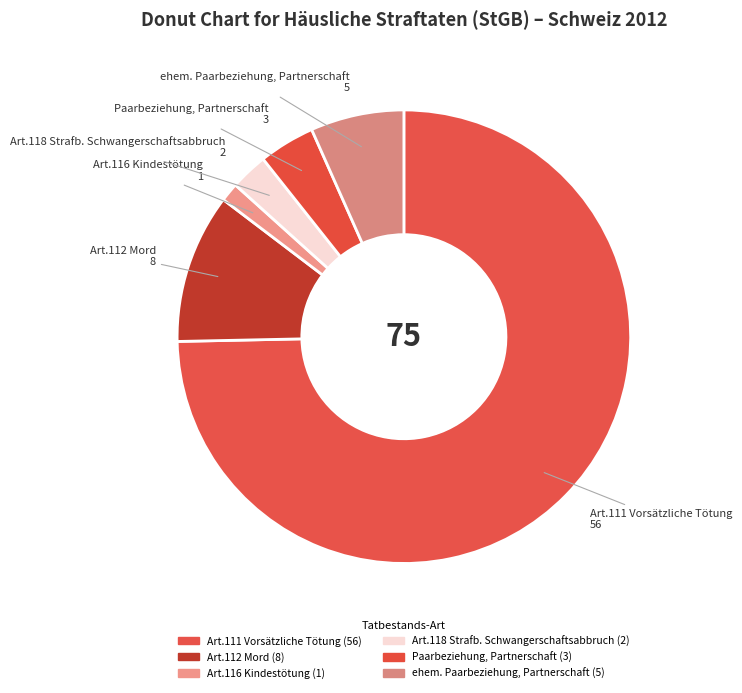

Does Art.111 Vorsätzliche Tötung account for over 50% of the chart?

Yes